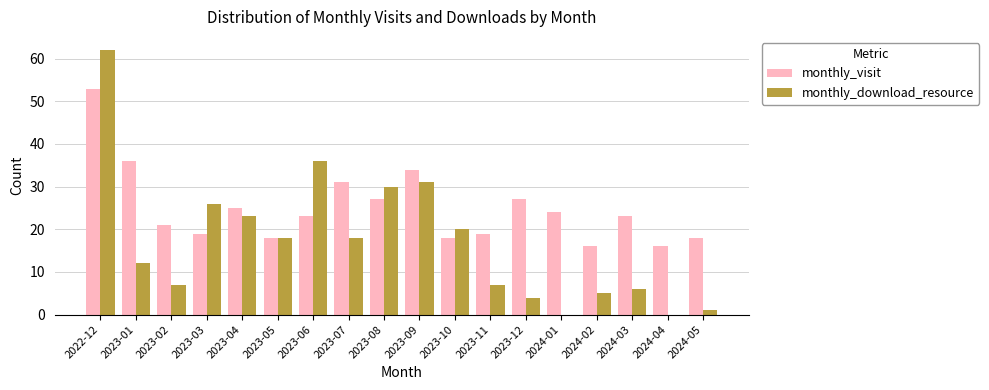

Which category has the highest value in the monthly_visit series?

2022-12